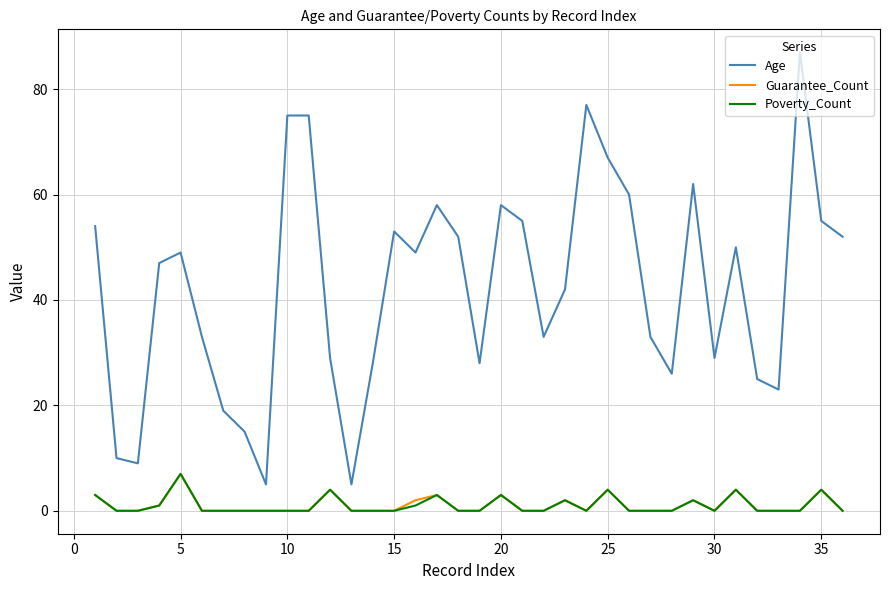

What are all the series names shown in the legend?

Age, Guarantee_Count, Poverty_Count